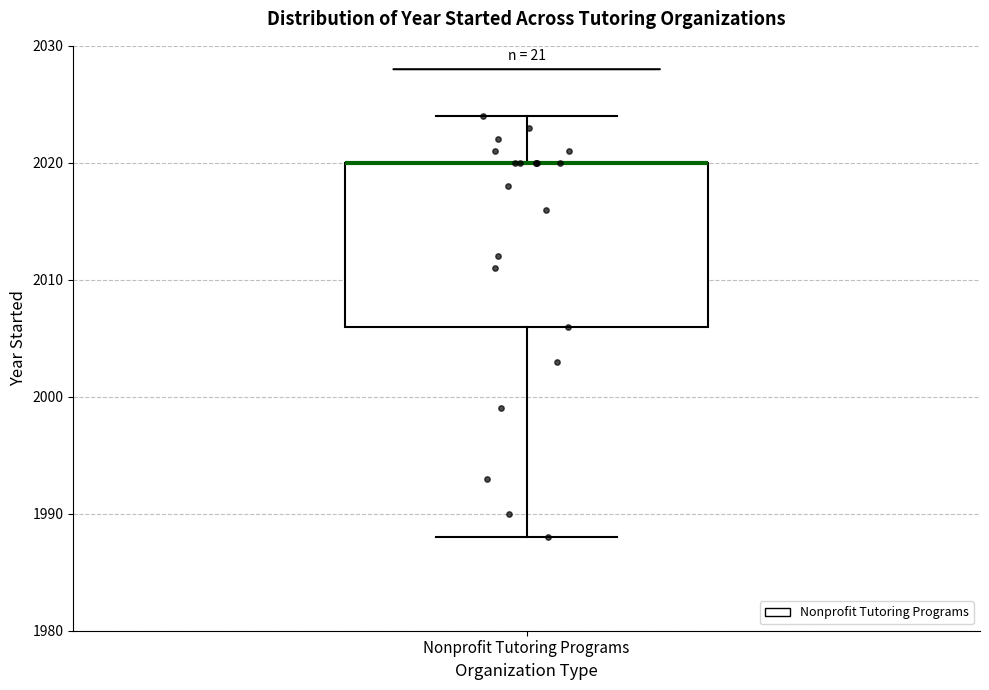

Transcribe this box plot: give where the median line is, the range the box spans, and where the two whiskers end, as read against the y-axis. The values are not printed on the chart, so give them approximately, as read against the axis.

median 2020 (drawn on the box's upper edge), box 2006 to 2020, whiskers 1988 to 2024